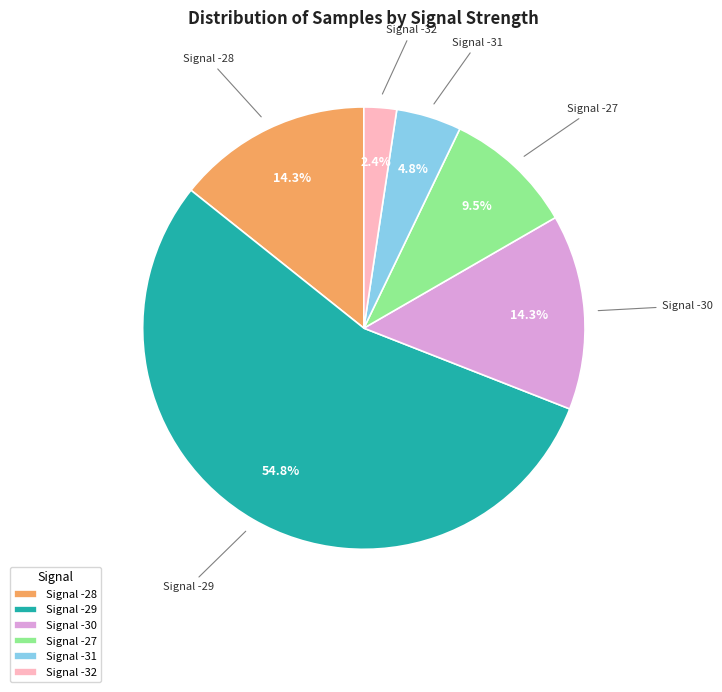

What is the total percentage of Signal -28 and Signal -29?

69.0%